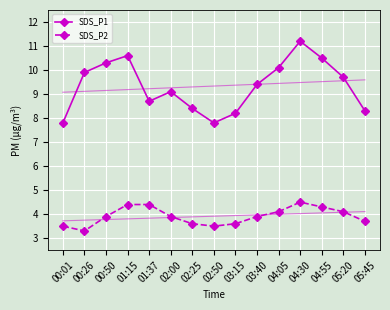

Which category has the highest value in the SDS_P1 series?

04:30